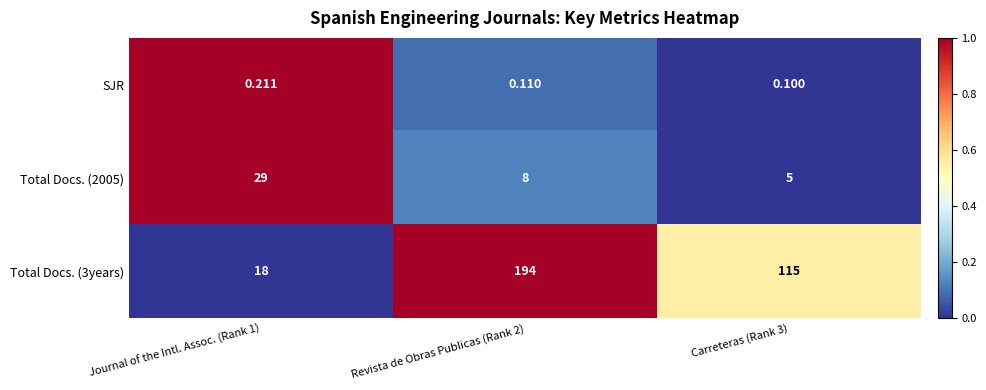

Which series has the largest total across all categories?

Total Docs. (3years)